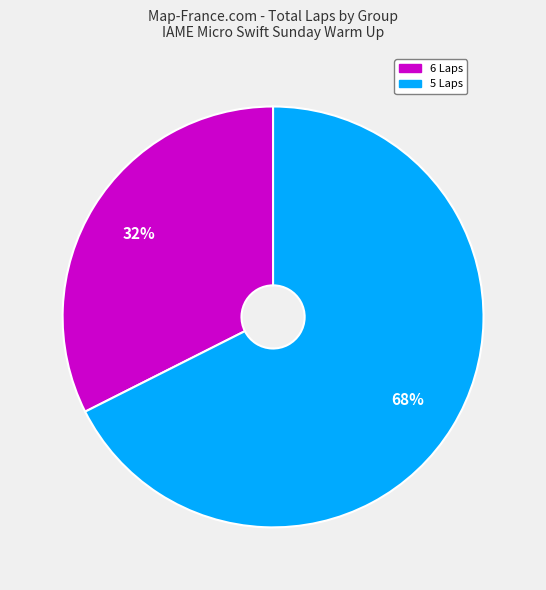

Is there any slice that represents more than half of the pie?

Yes